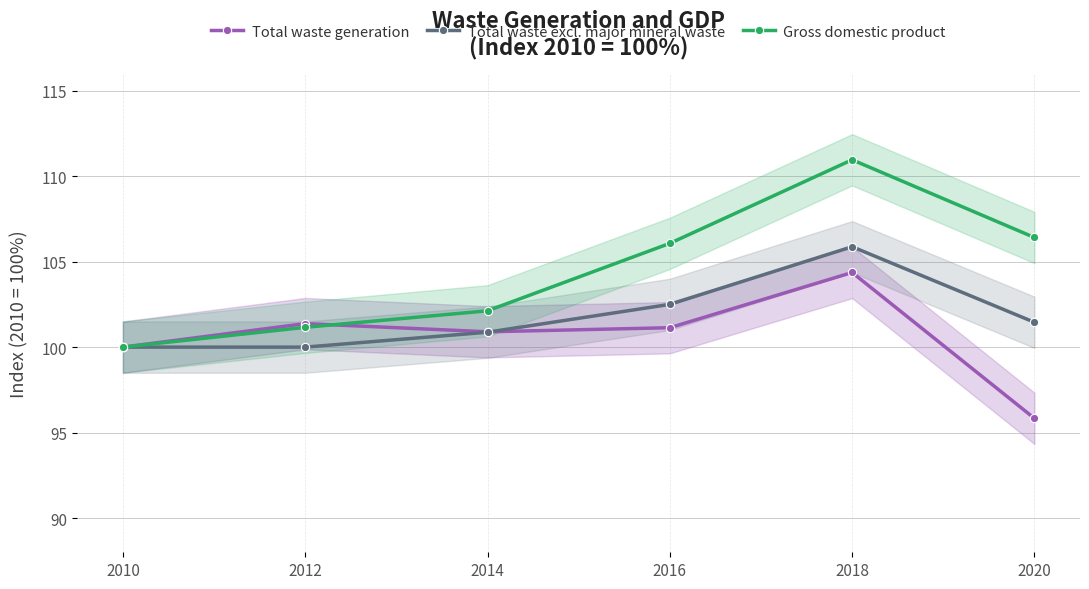

Where is Gross domestic product nearest to the value 105?

2016